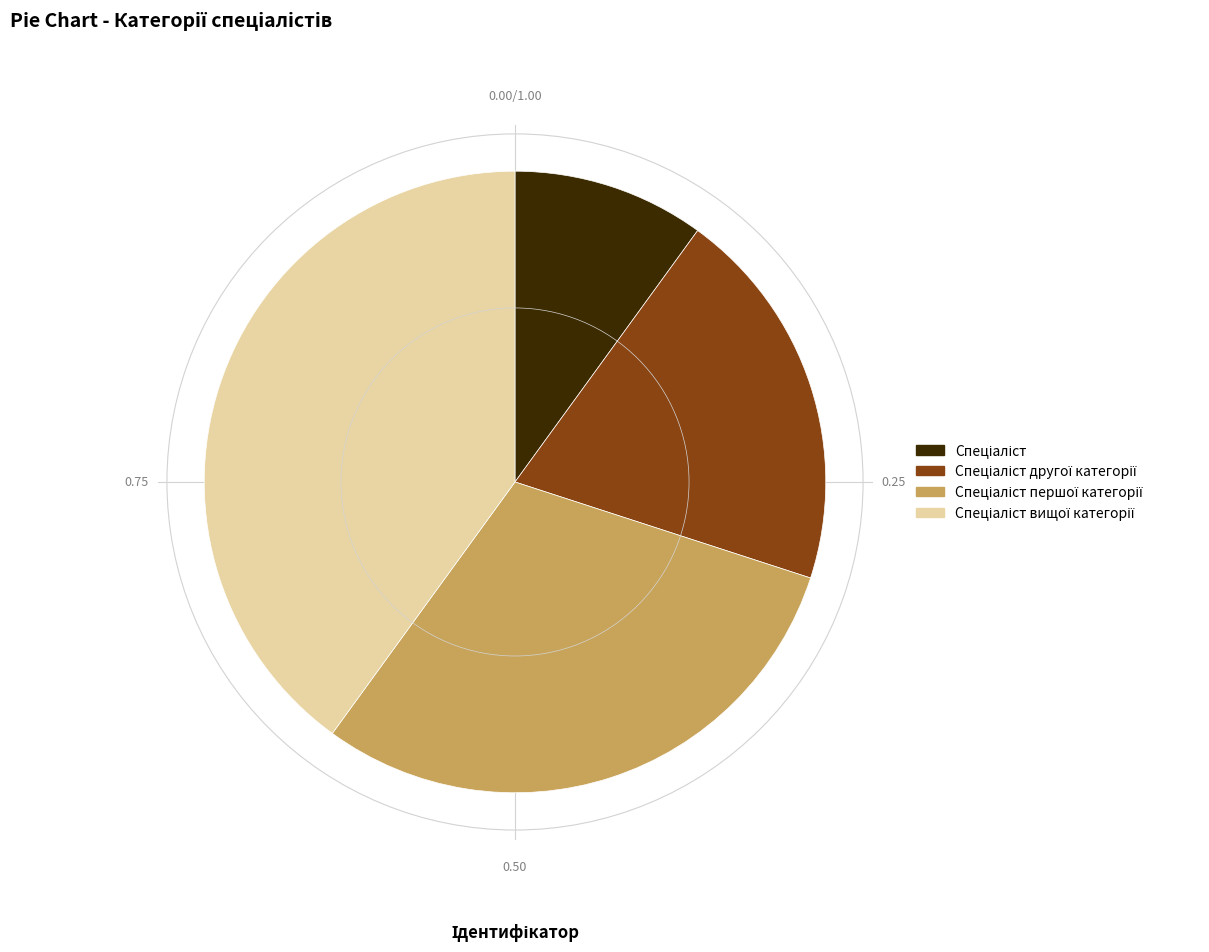

Is there a majority slice in this chart?

No